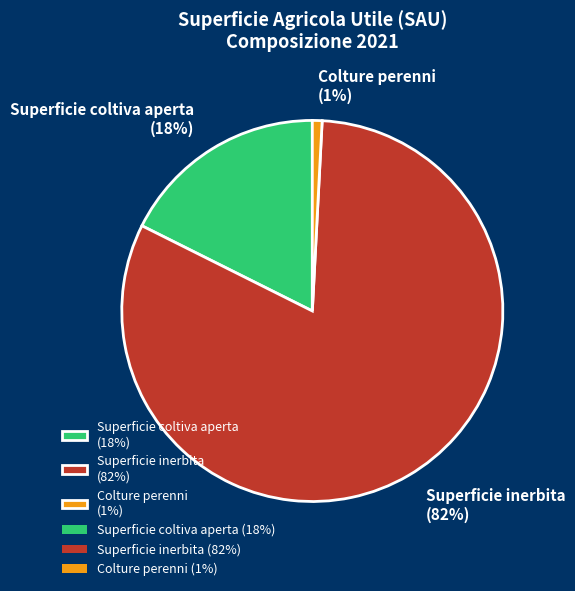

What percentage is the Superficie coltiva aperta slice, to the nearest percent?

18%